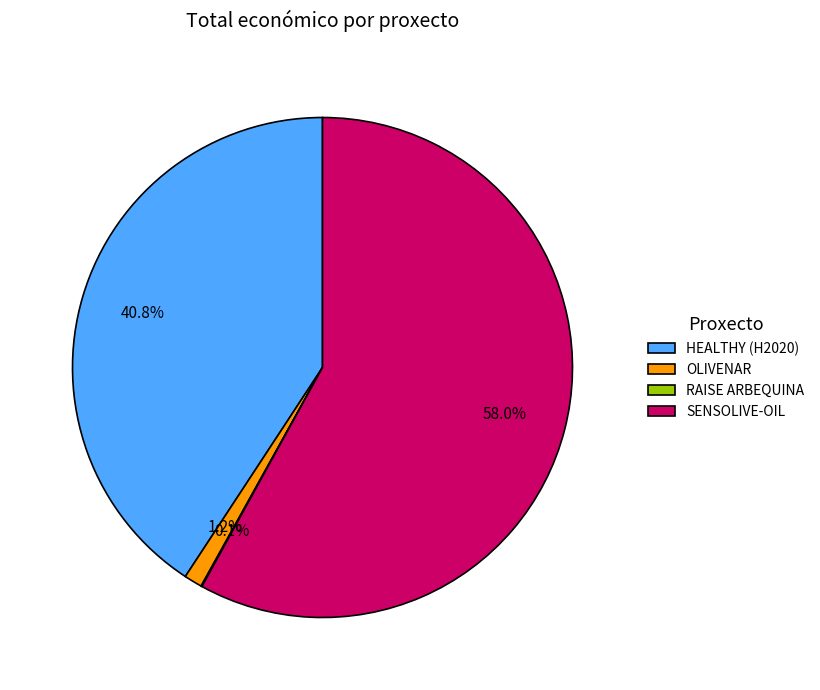

True or false: OLIVENAR accounts for 1% of the total.

True